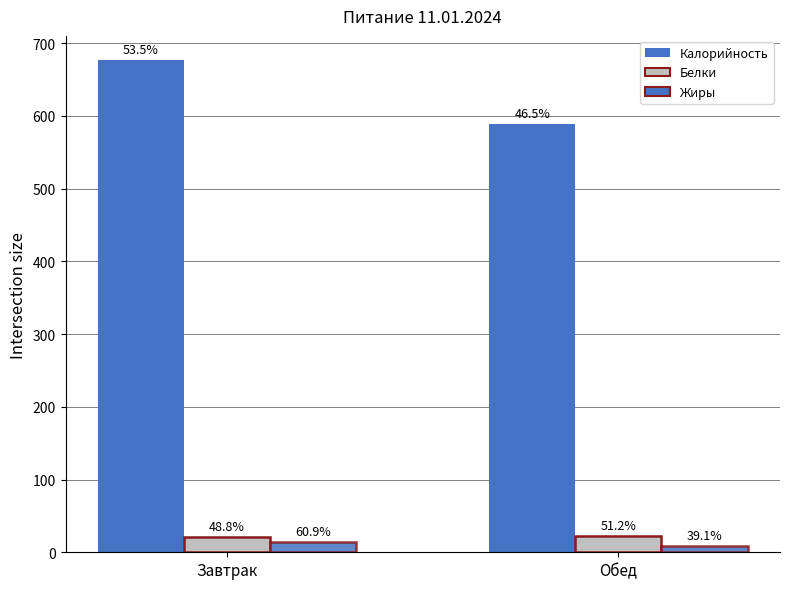

Reading left to right, extract all data points from this chart.

Калорийность: 676	588
Белки: 21	22
Жиры: 14	9